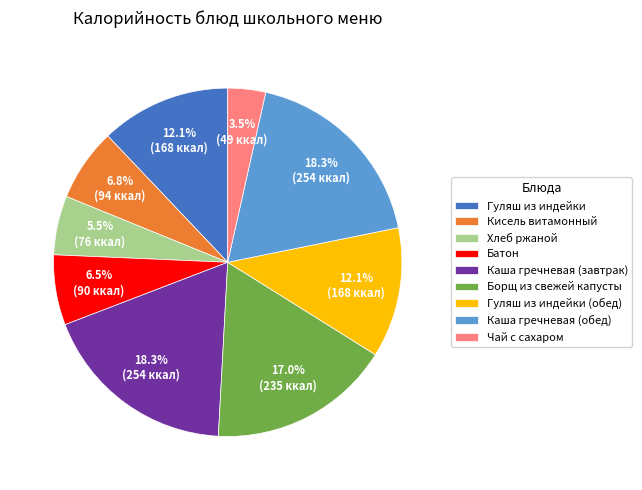

Does Каша гречневая (обед) account for over 50% of the chart?

No